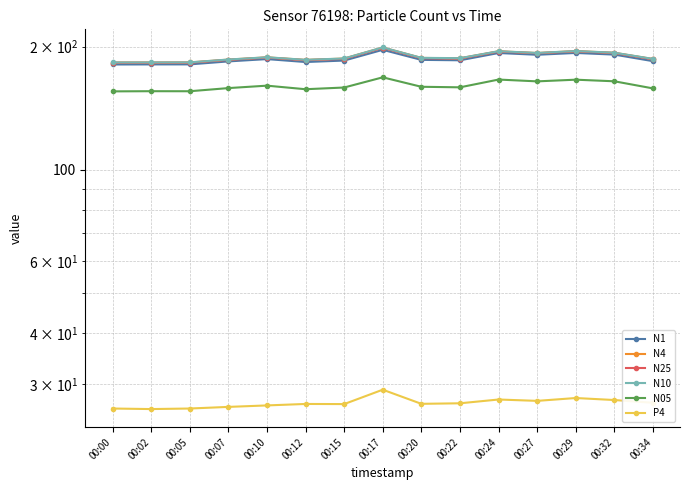

What is the value of the N10 point at the 6th from the left?

185.8